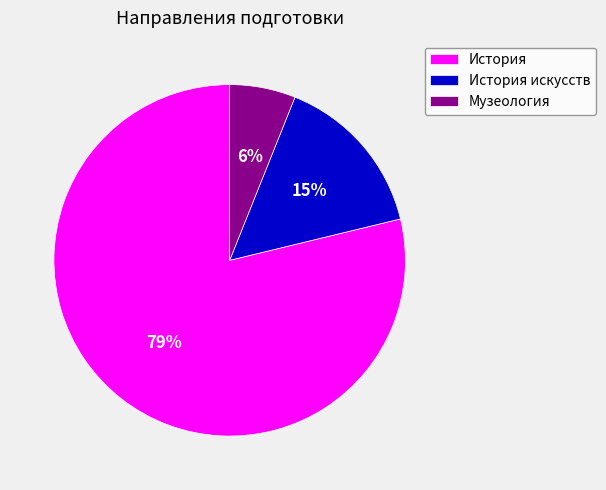

Which category has the biggest portion of the pie?

История